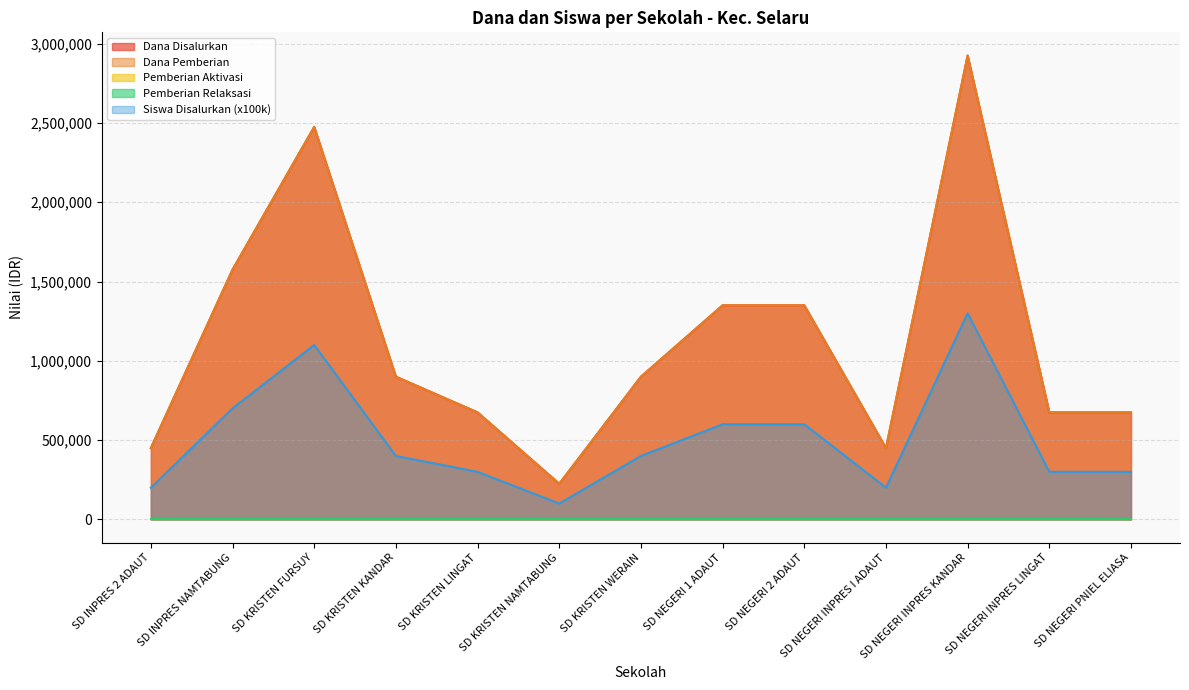

True or false: Siswa Disalurkan and Dana Pemberian cross at least once.

False